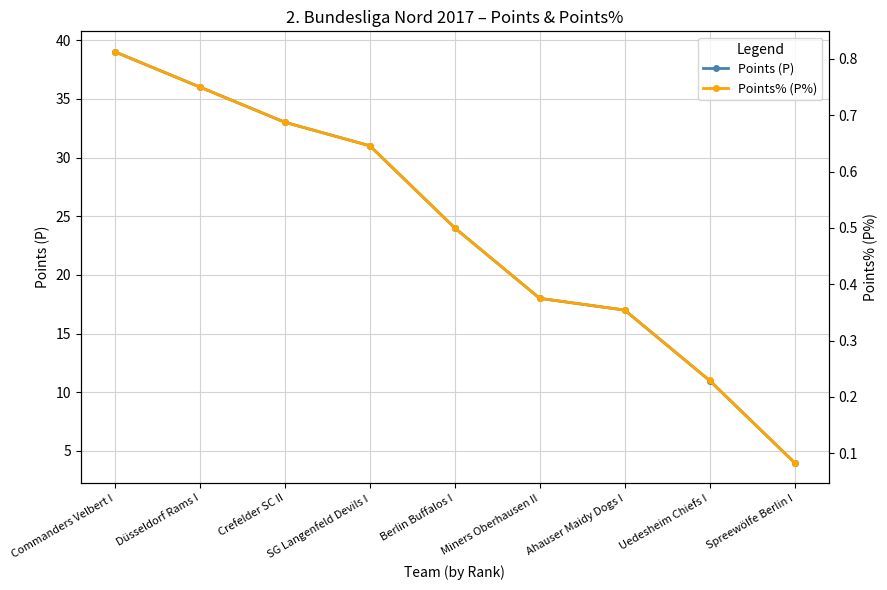

Between Ahauser Maidy Dogs I and Uedesheim Chiefs I, which is larger?

Ahauser Maidy Dogs I